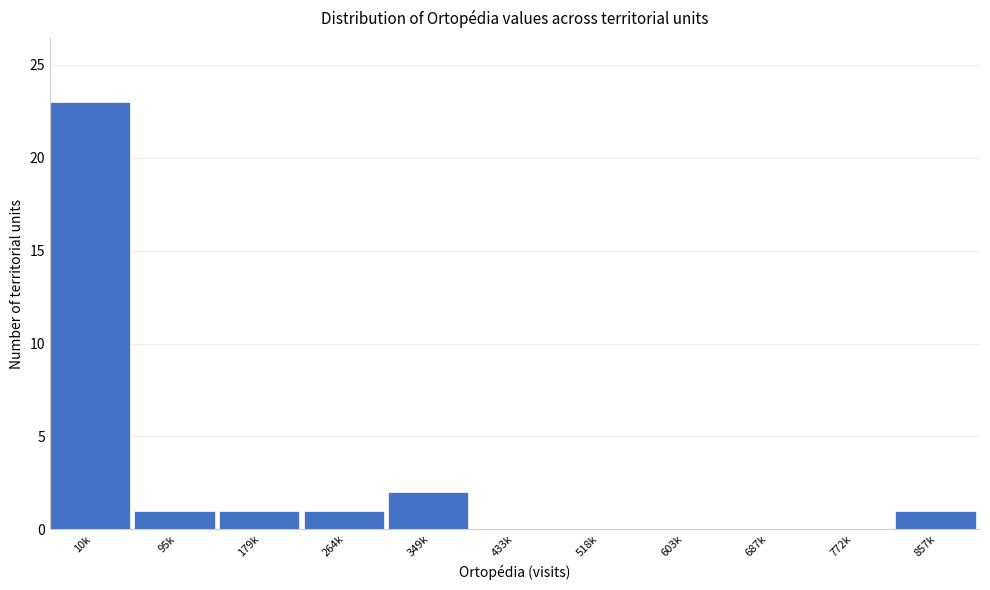

Reading left to right, list all the values displayed in this chart.

10k=23	95k=1	179k=1	264k=1	349k=2	433k=0	518k=0	603k=0	687k=0	772k=0	857k=1